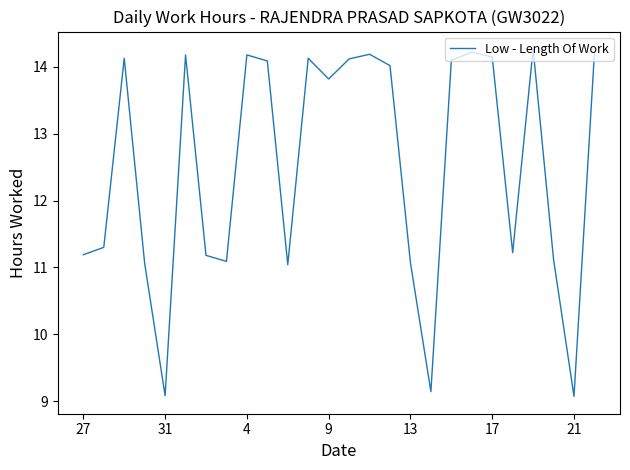

What is the difference between the maximum and minimum values?

5.2